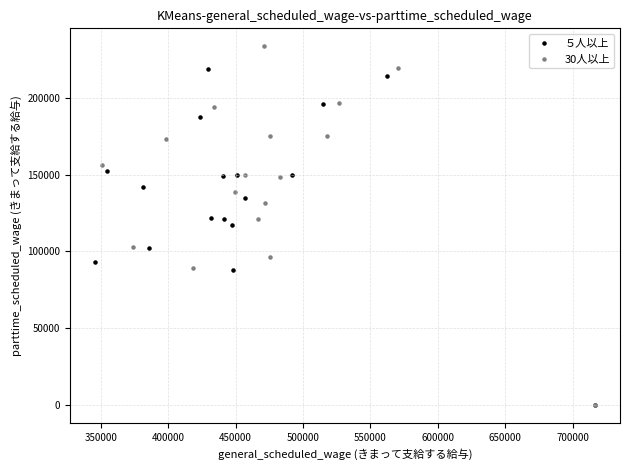

Which series has the largest Y range (max minus min)?

30人以上